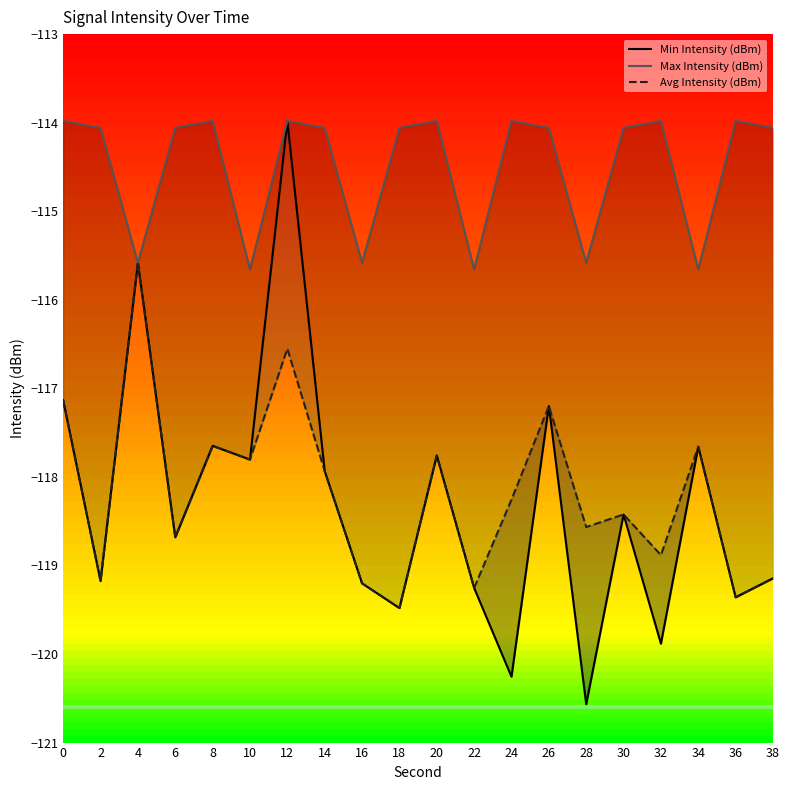

Between 26 and 34, which series saw the biggest shift?

Max Intensity (dBm)